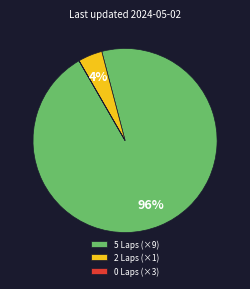

To the nearest percent, what is the average slice percentage?

33%